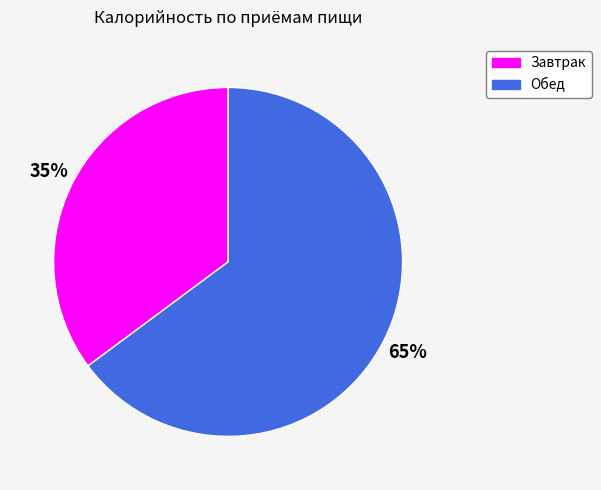

What is the ratio of the value at Завтрак to the value at Обед?

0.5